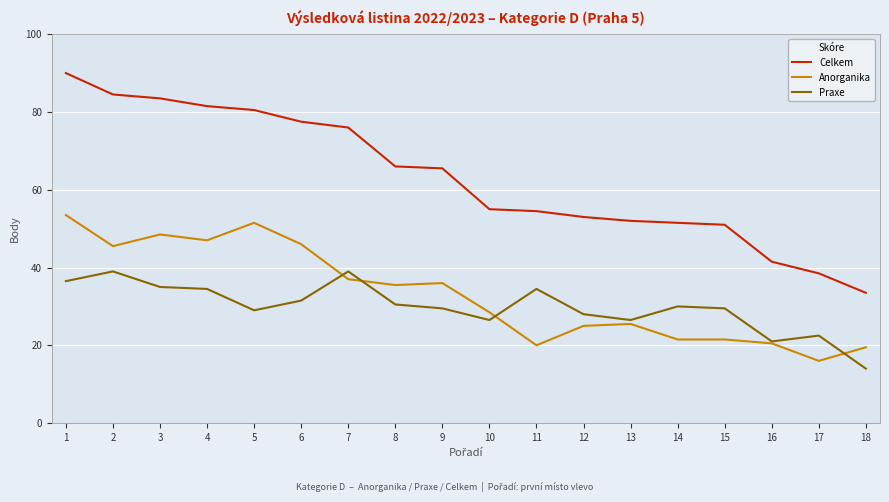

What is the maximum value for Anorganika?

53.5